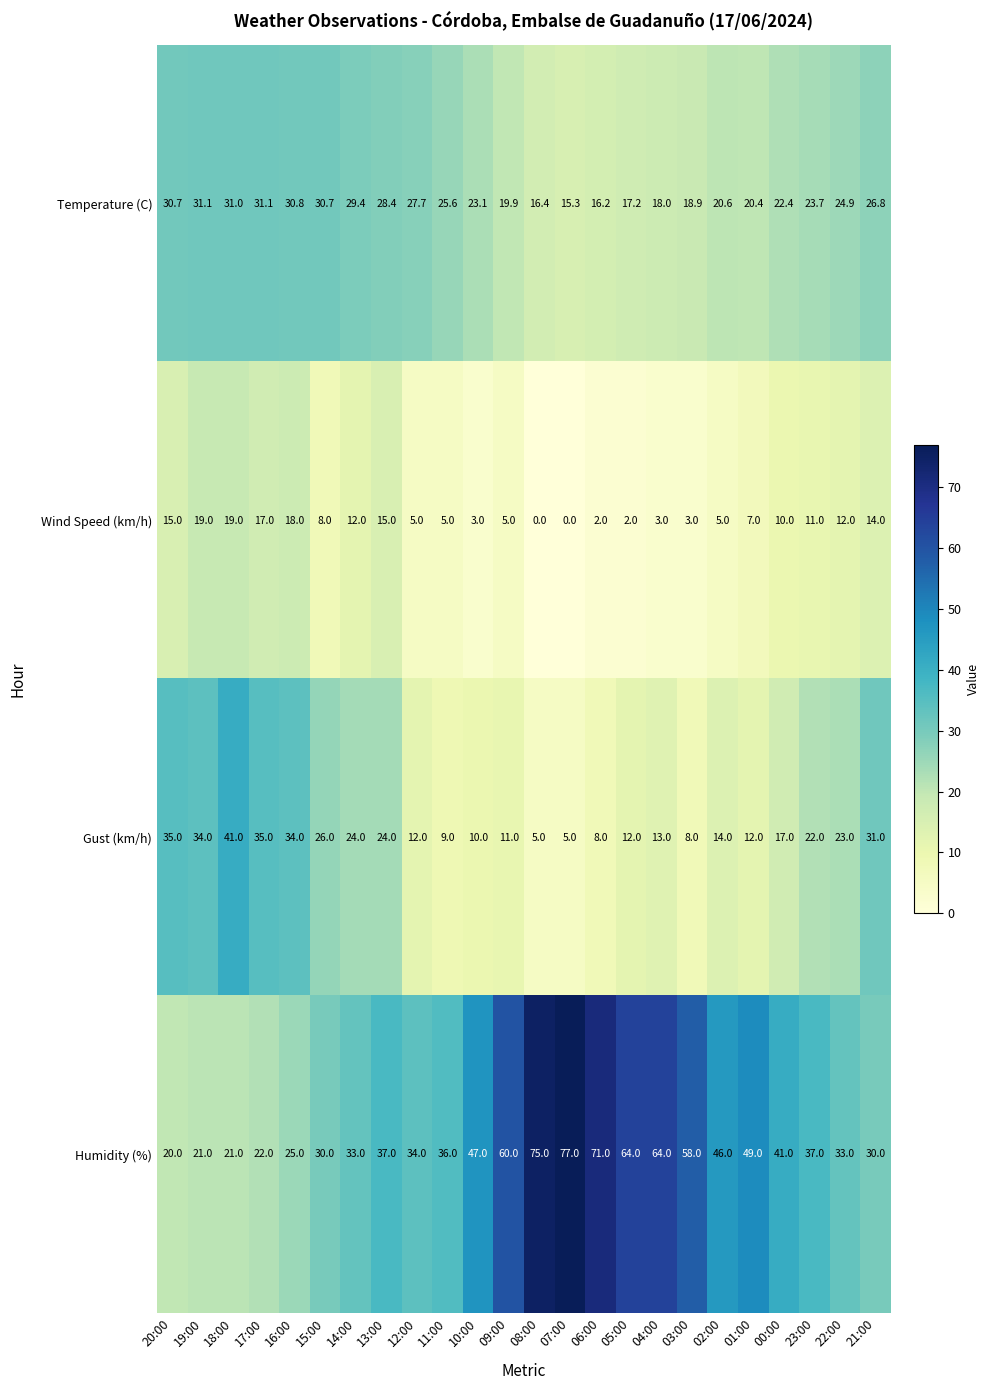

What is the sum of all Temperature (C) values?

580.3